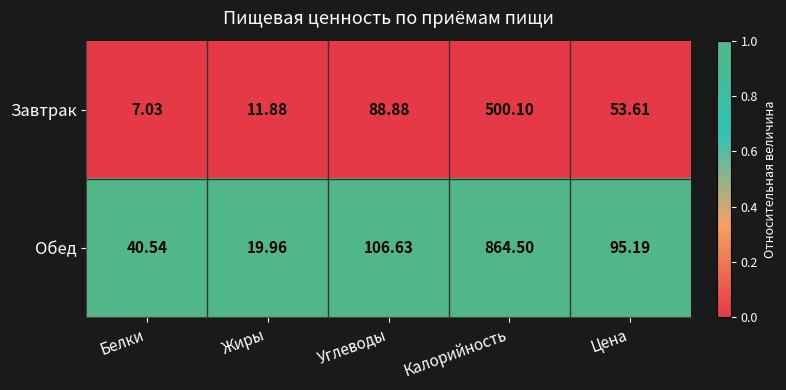

At Цена, list the series in order from smallest to largest.

Завтрак, Обед